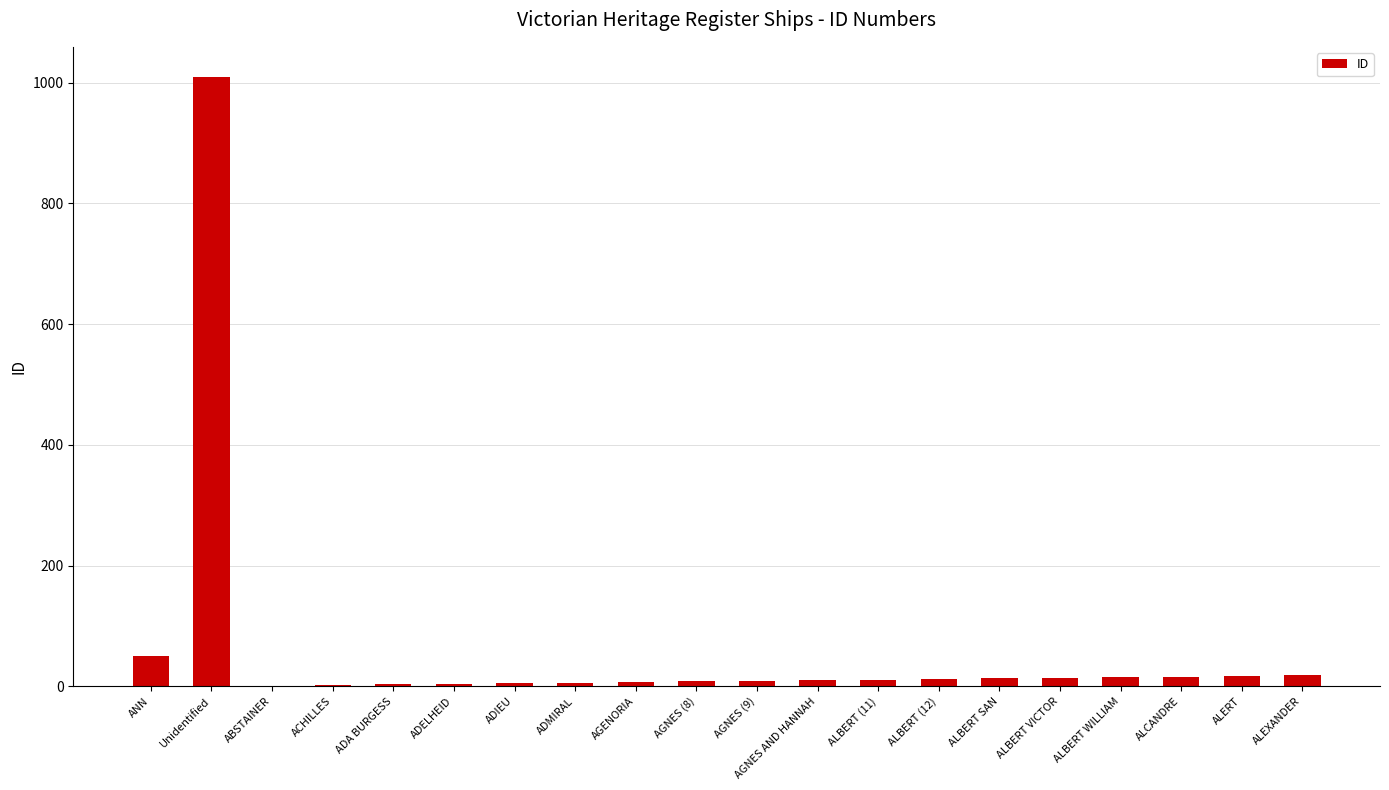

Approximately how many times larger is the value at ALBERT SAN compared to AGNES (8)?

1.6